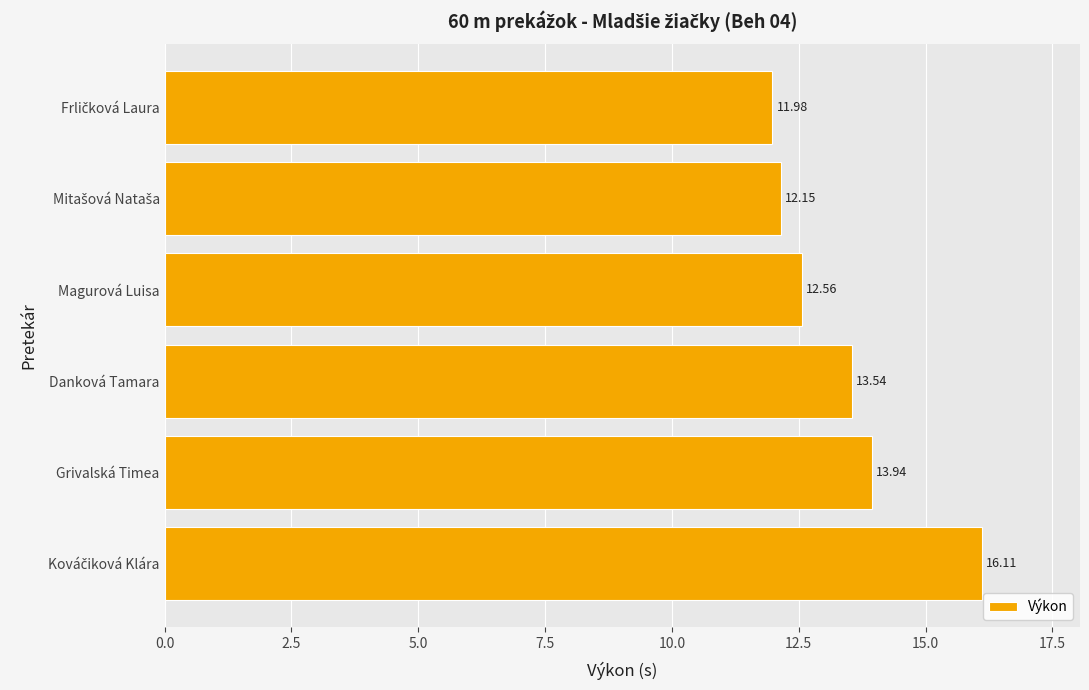

At which label is the value closest to 14?

Grivalská Timea